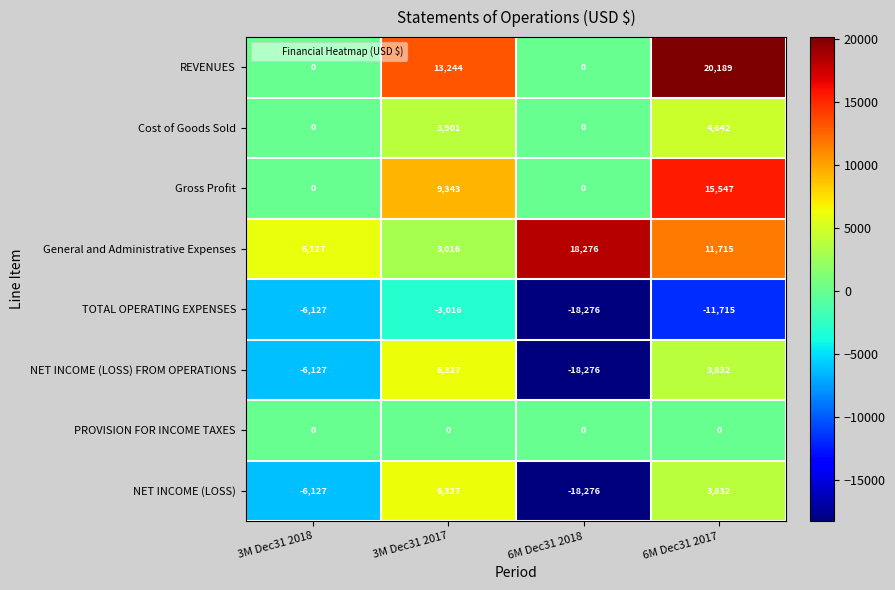

How many TOTAL OPERATING EXPENSES values are between -11715 and -3016?

3